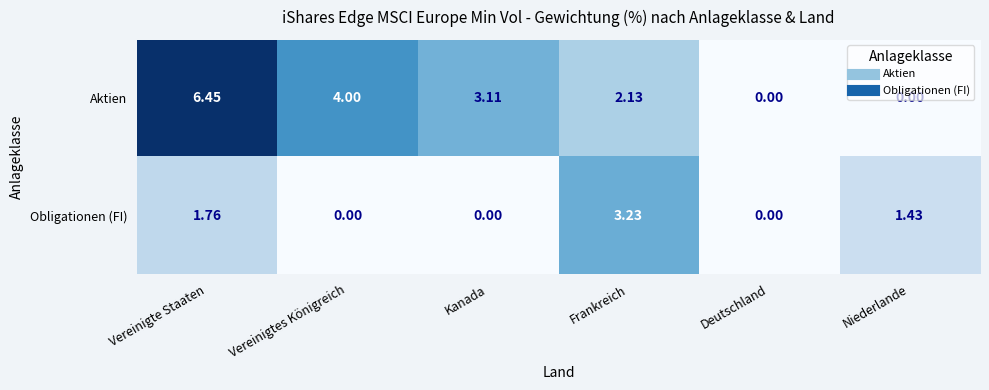

Where does the Aktien series first go above 3?

Vereinigte Staaten